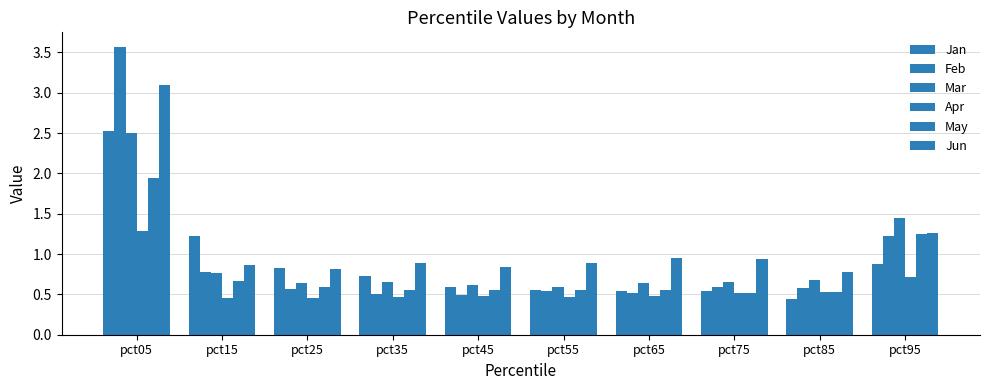

The value of May at pct75 is 0.5. True or false?

True